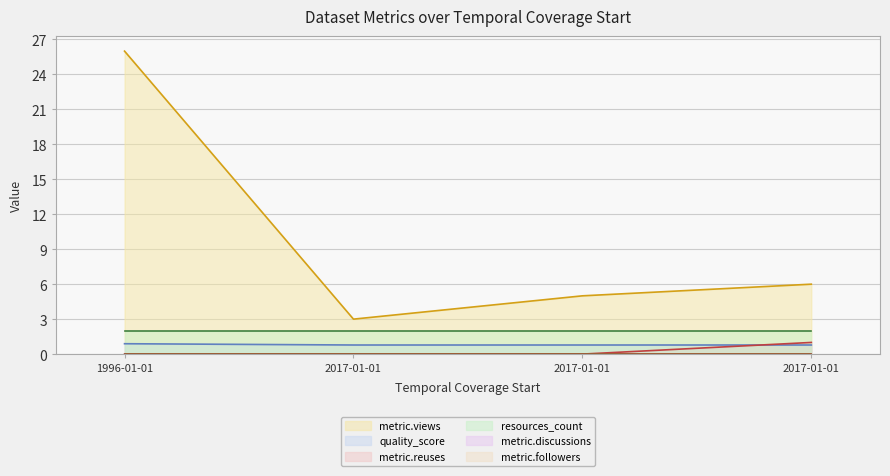

What is the spread (max minus min) of values at 2017-01-01?

3.0